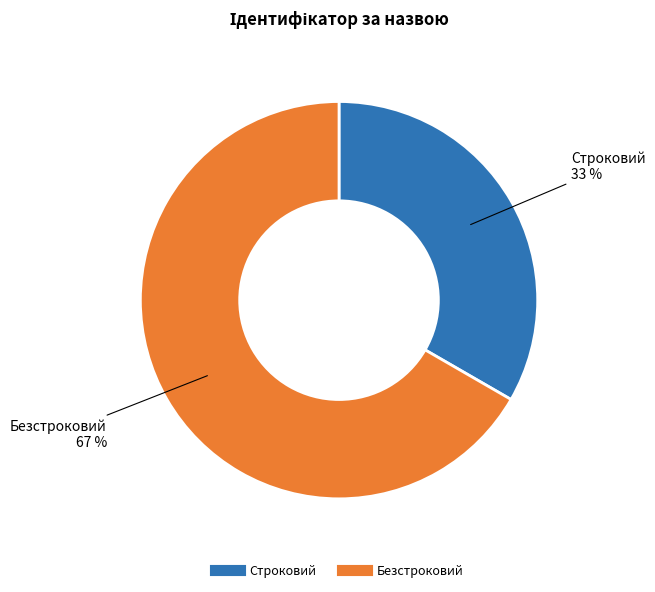

What percentage is the Безстроковий slice, to the nearest percent?

67%